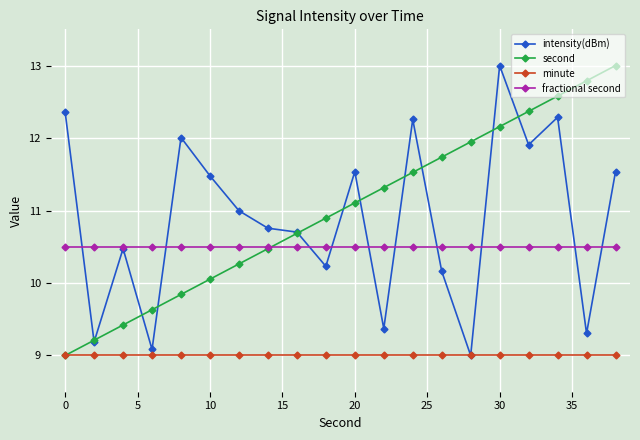

What is the minimum value shown in the chart?

9.0